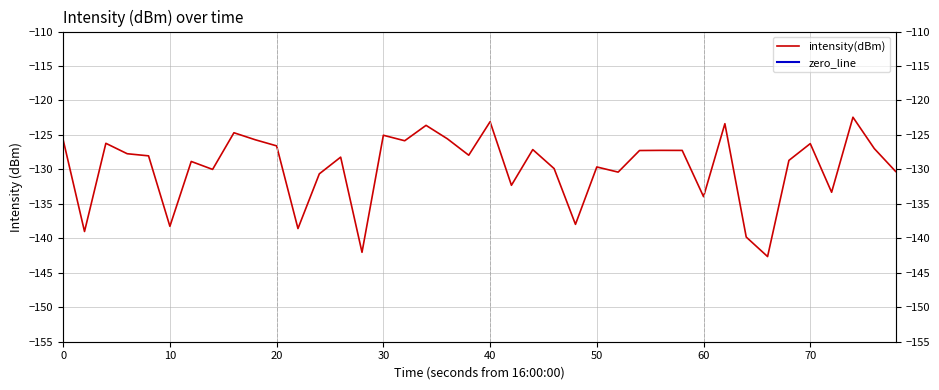

List the series in order of their peak value, lowest first.

intensity(dBm), zero_line